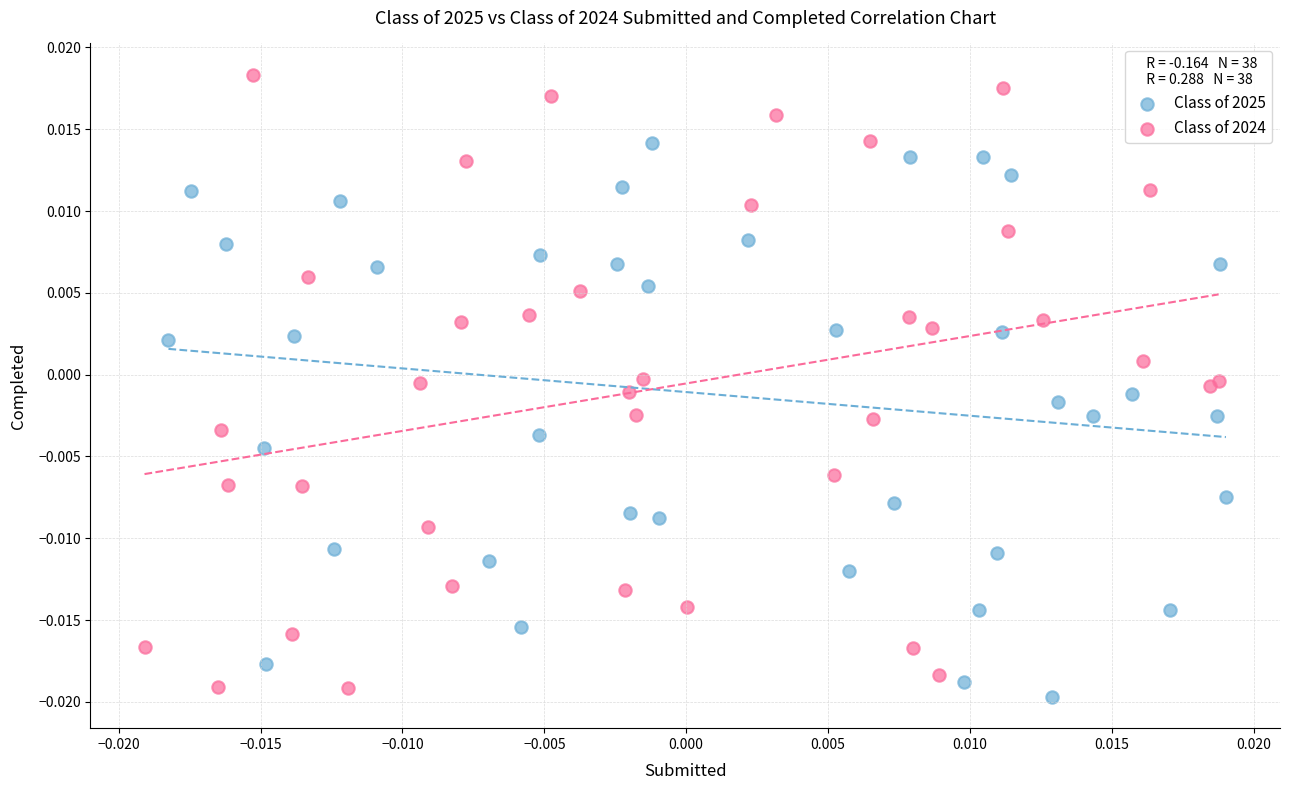

Which series contains the highest Y value?

Class of 2024